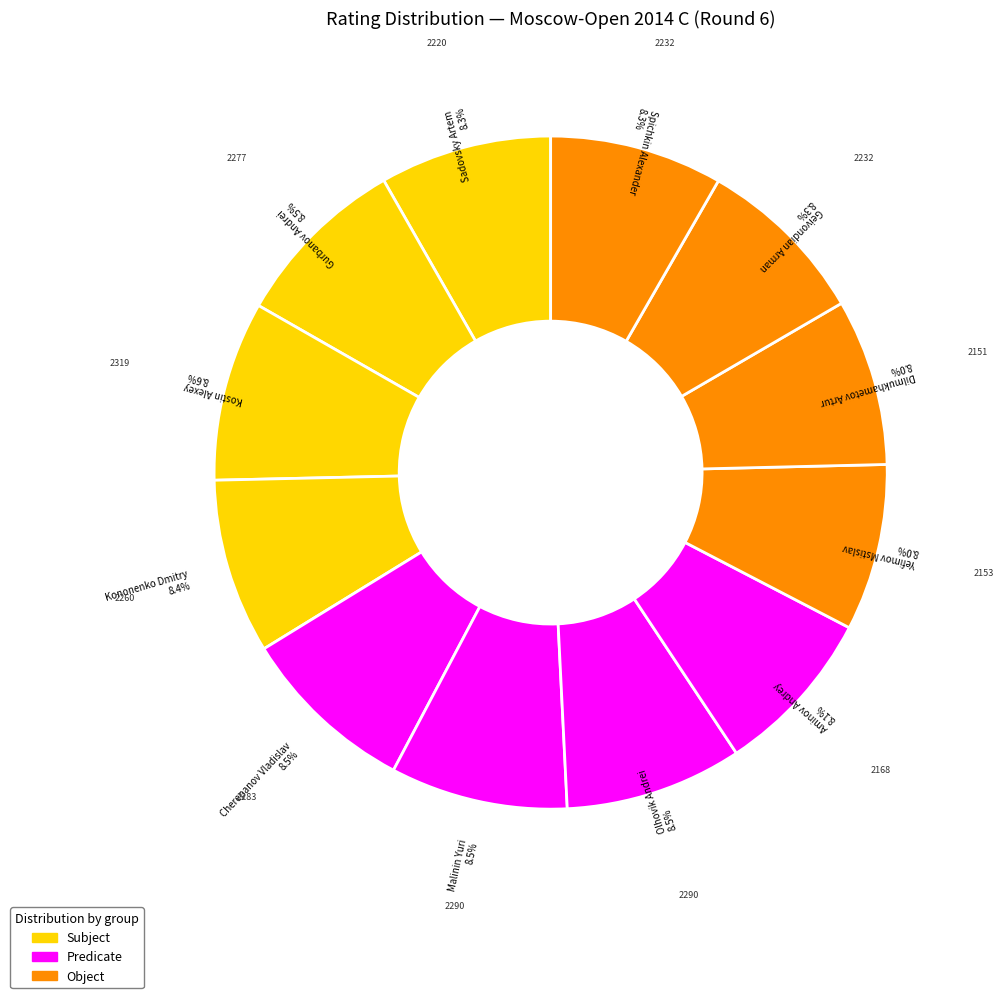

Rank the categories by value from lowest to highest.

Dilmukhametov Artur, Yefimov Mstislav, Aminov Andrey, Sadovsky Artem, Geivondian Arman, Spichkin Alexander, Kononenko Dmitry, Gurbanov Andrei, Cherepanov Vladislav, Malinin Yuri, Olhovik Andrei, Kostin Alexey